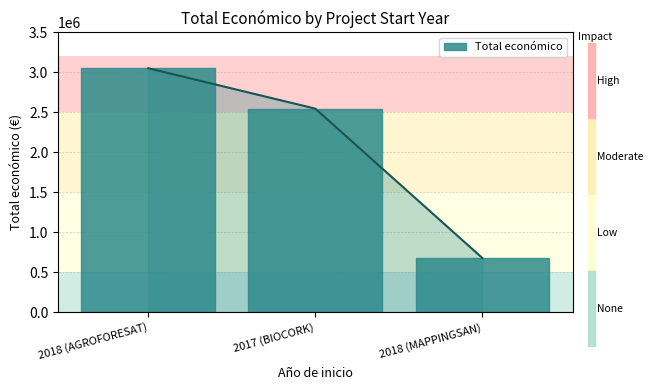

Which has a higher value, 2018 (MAPPINGSAN) or 2017 (BIOCORK)?

2017 (BIOCORK)